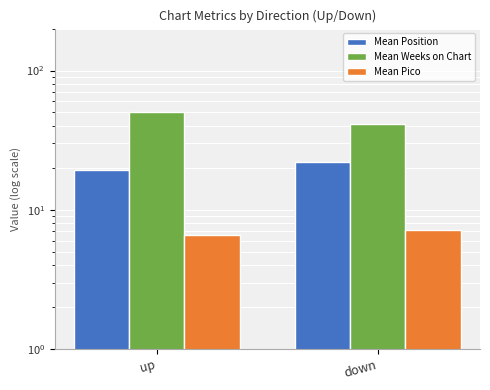

Reading right to left, transcribe all the data shown in this chart.

Mean Position: down=21.9	up=19.4
Mean Weeks on Chart: down=41.4	up=50.0
Mean Pico: down=7.2	up=6.6